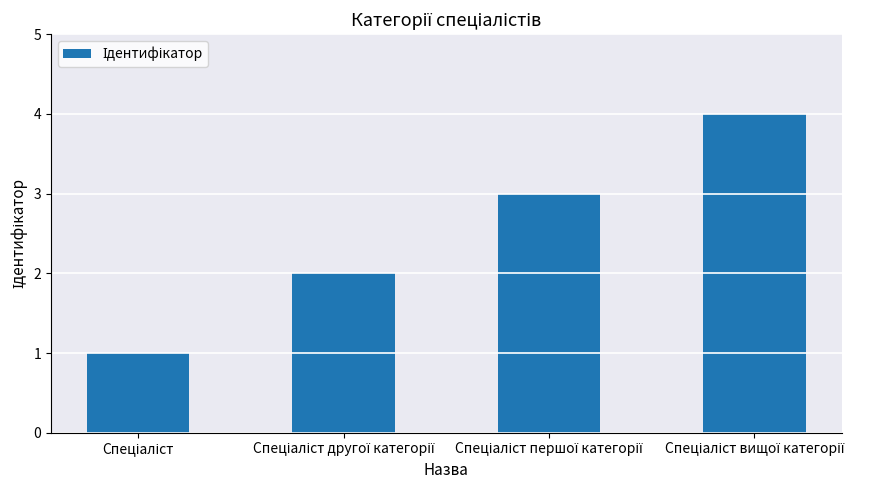

What is the sum of all values?

10